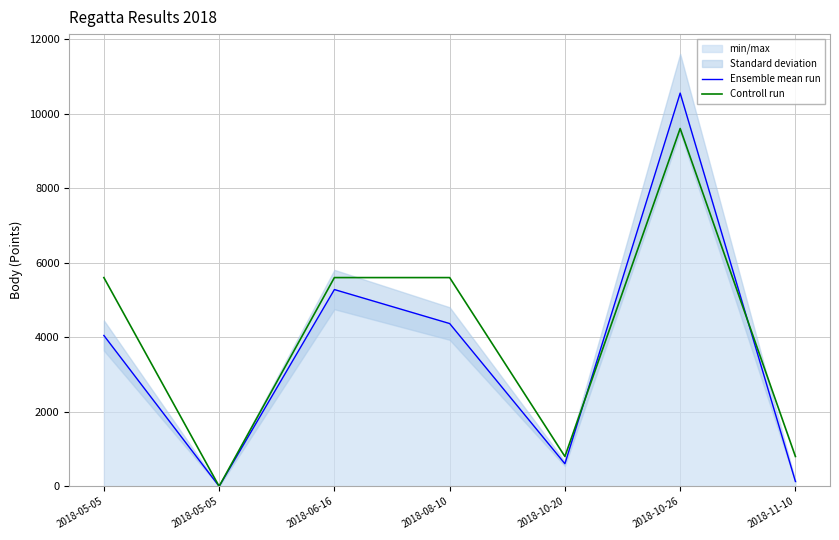

What is the label of the 5th point from the left?

2018-10-20